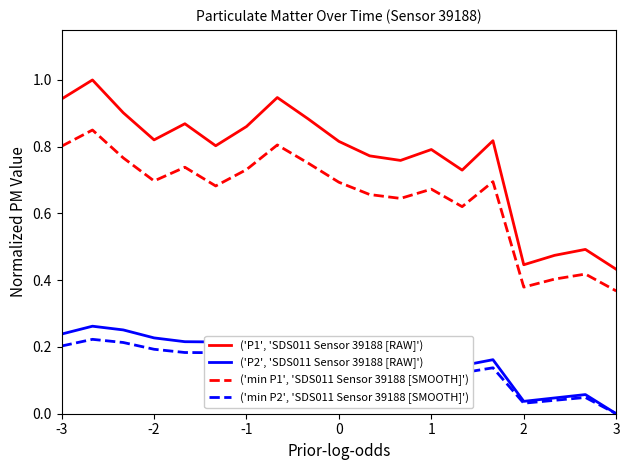

At how many categories does at least one series exceed 0?

19